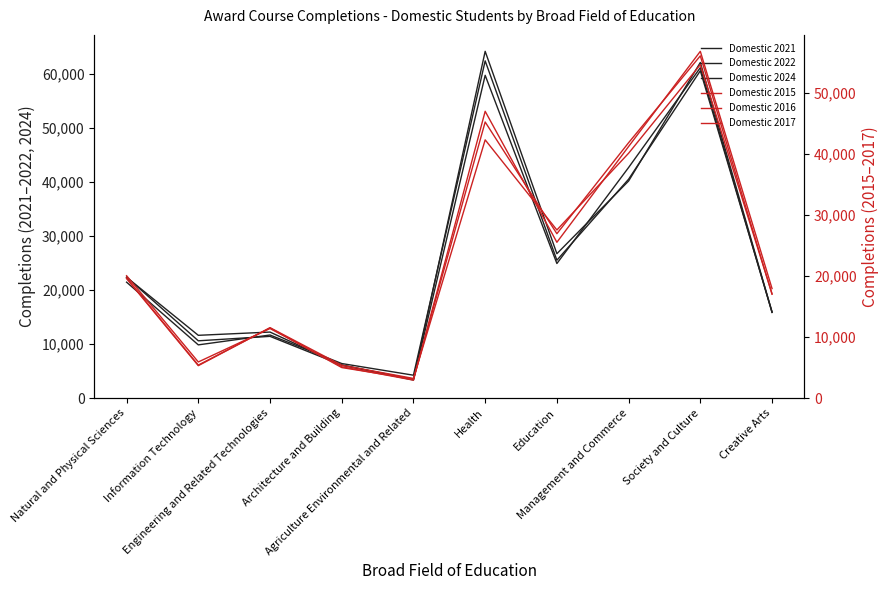

What is the difference between the Domestic 2017 values at Health and Society and Culture?

9831